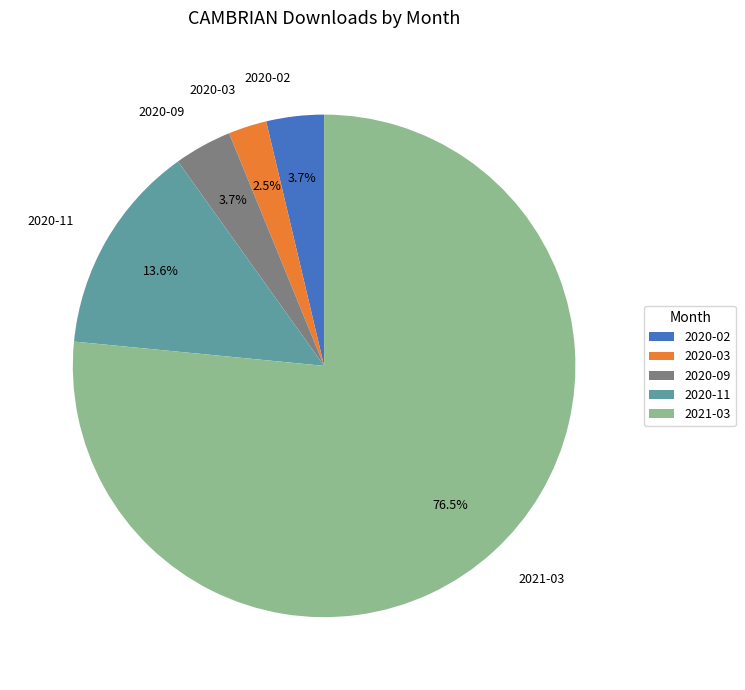

Is there any slice that represents more than half of the pie?

Yes